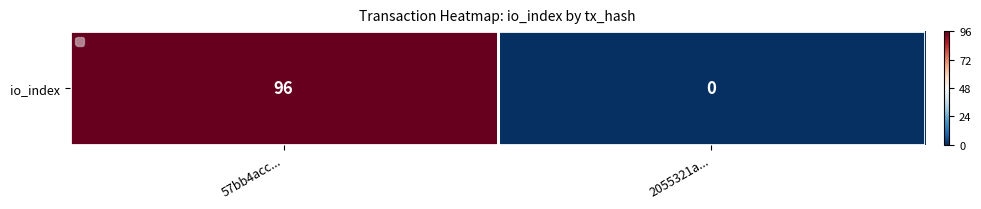

How many values are above zero?

1